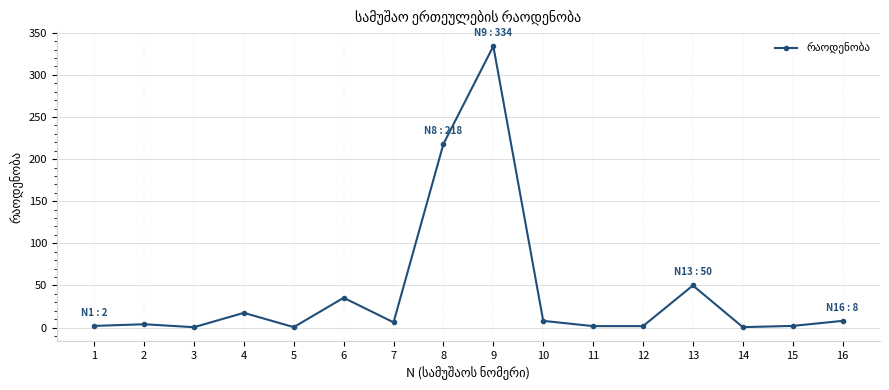

Where is the data nearest to the value 167?

8